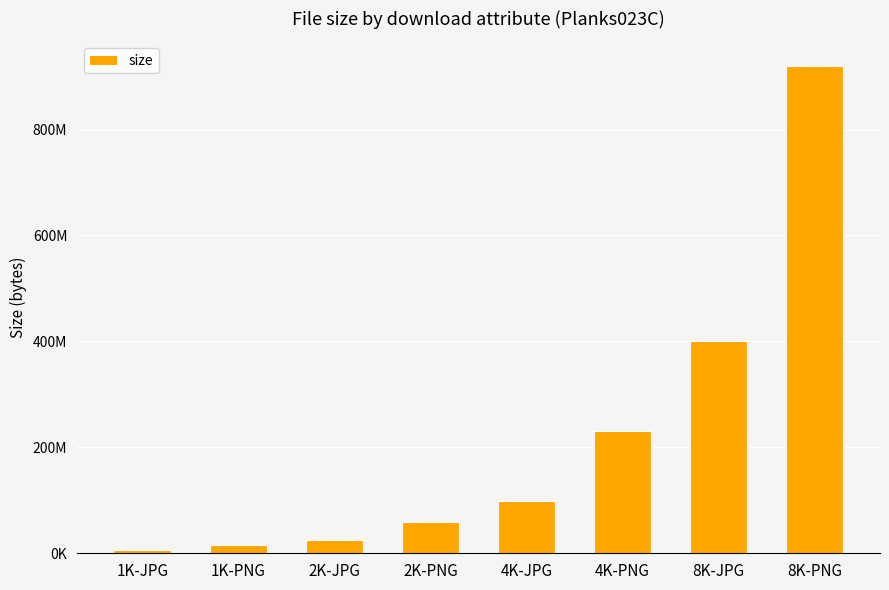

Which has a higher value, 2K-PNG or 1K-PNG?

2K-PNG